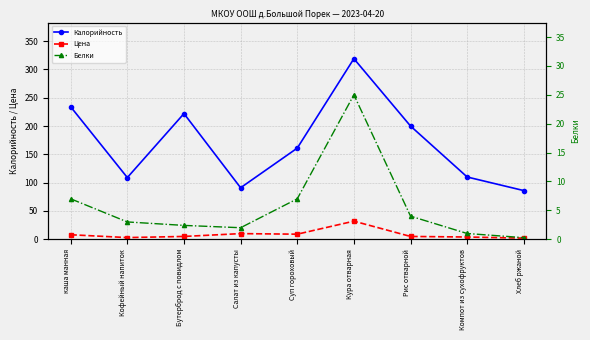

What position from the right is каша манная?

9